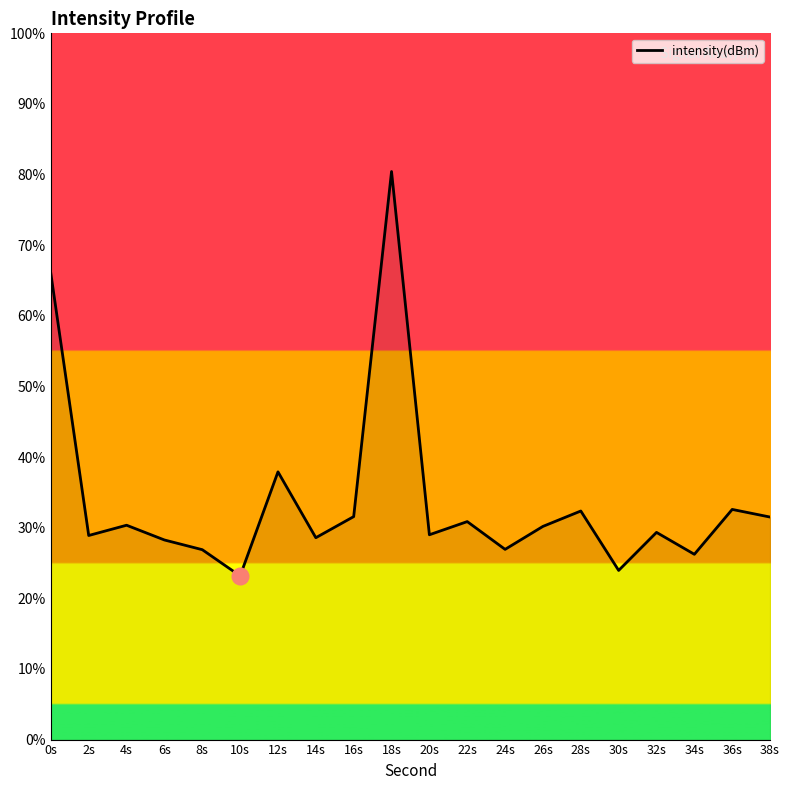

Which label corresponds to the largest value in the chart?

18s